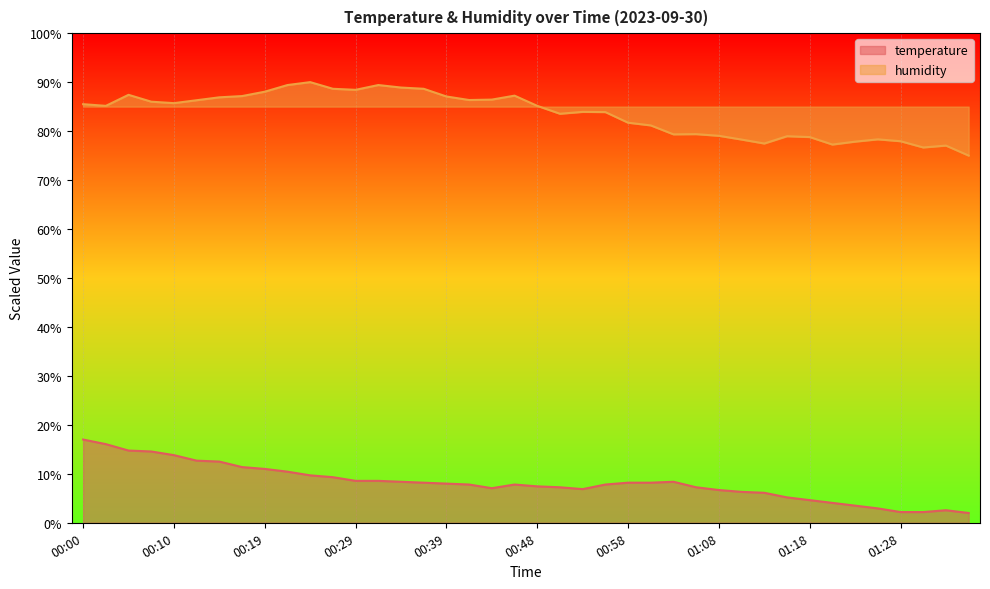

What is the lowest value of the humidity series?

75.0